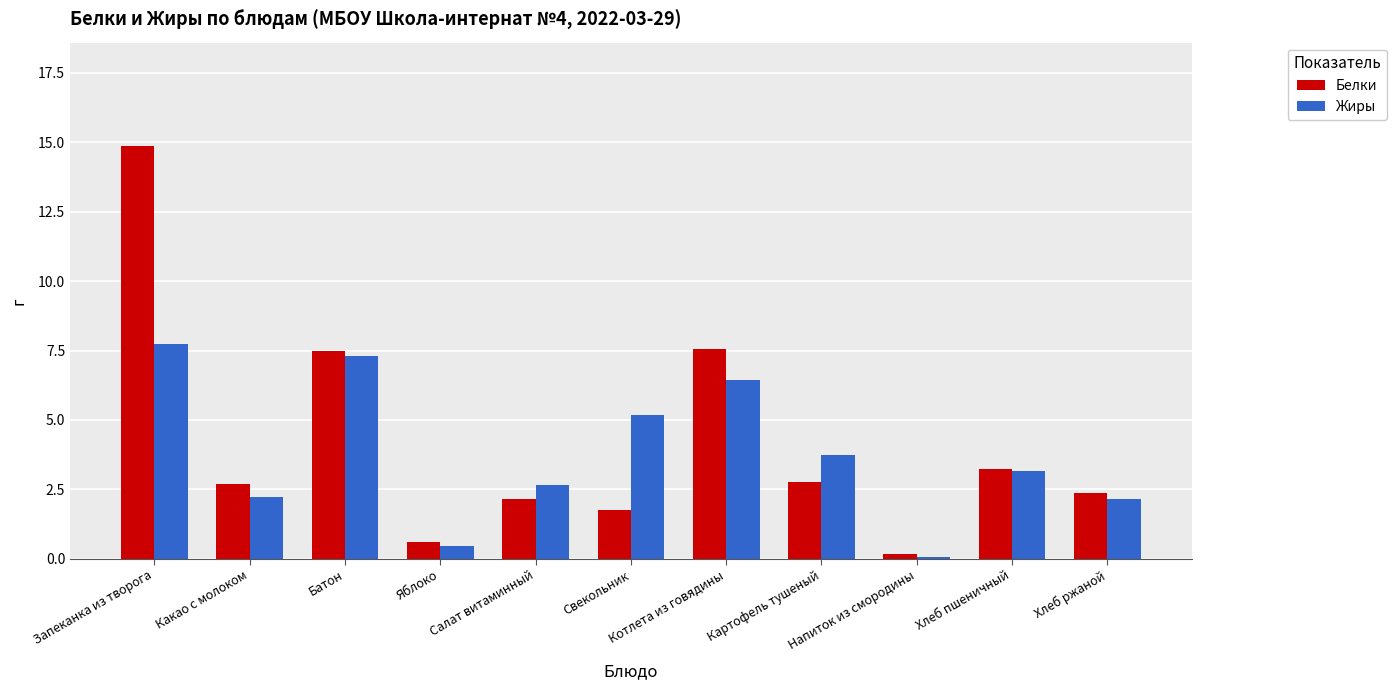

Which category has the highest value in the Белки series?

Запеканка из творога